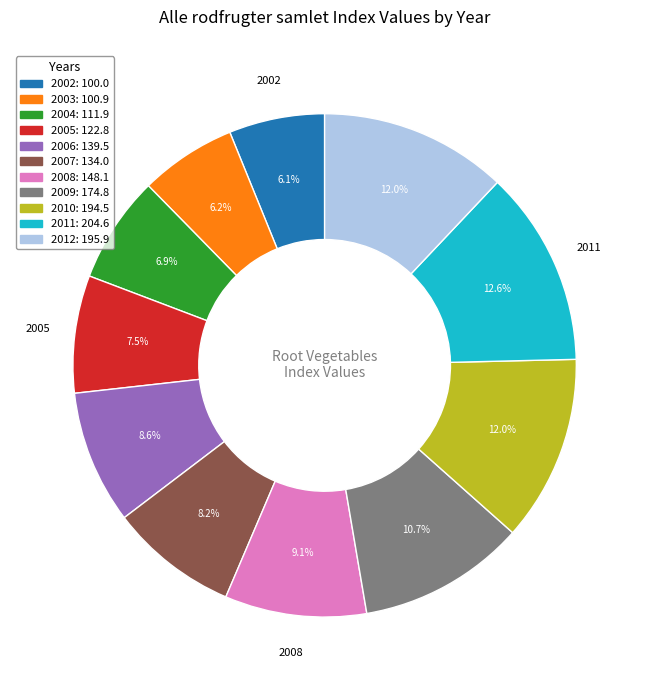

True or false: 2006 accounts for 14% of the total.

False